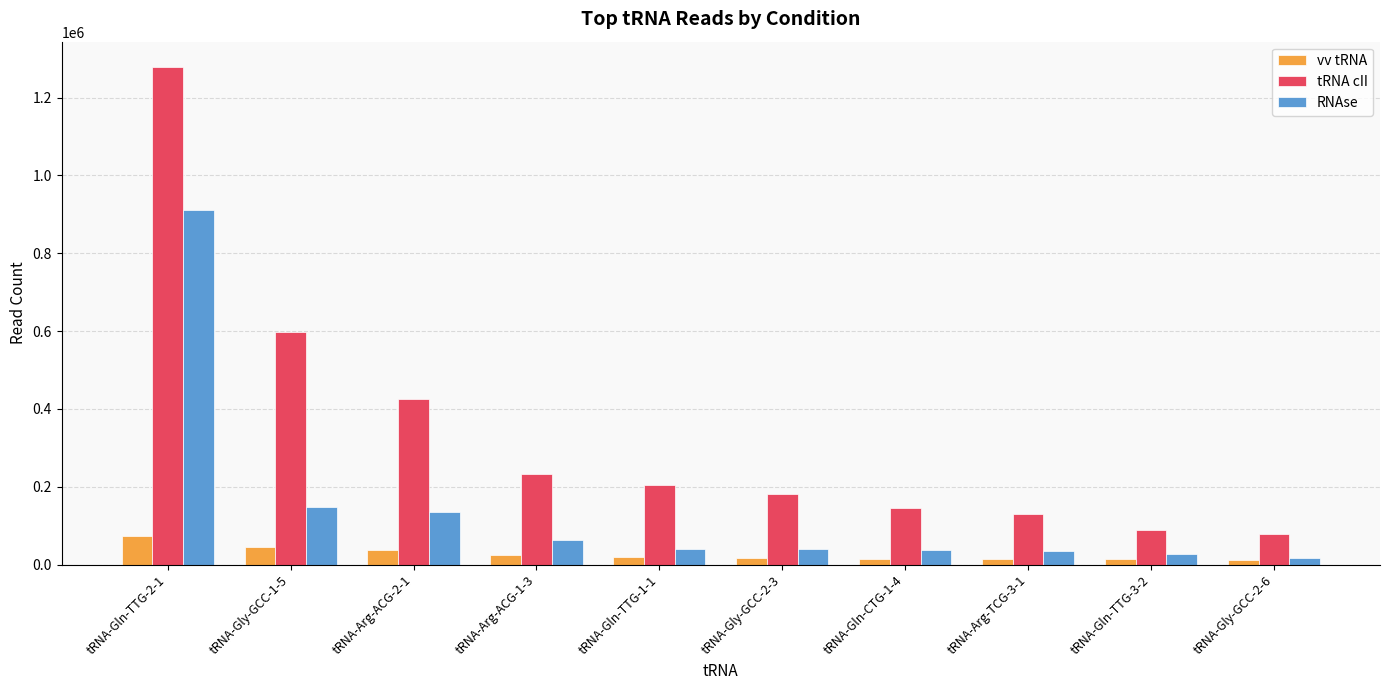

What is the difference between the second highest and second lowest values in the vv tRNA series?

32869